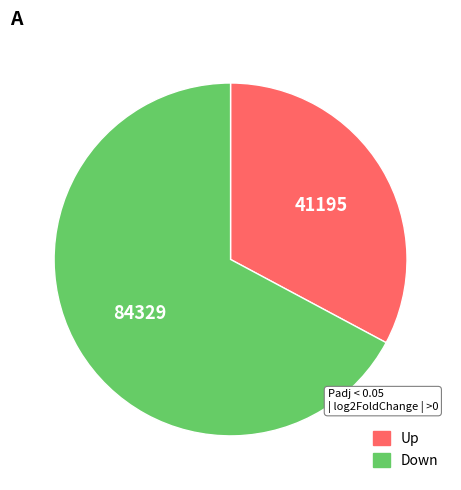

Does any single category account for the majority?

Yes